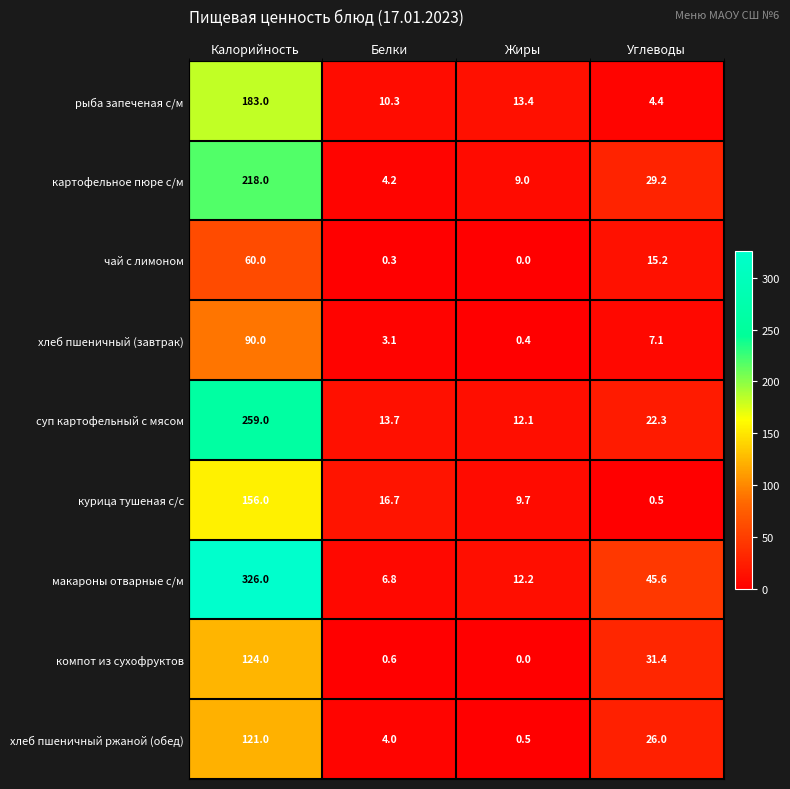

Between Калорийность and Углеводы, which series saw the biggest shift?

макароны отварные с/м